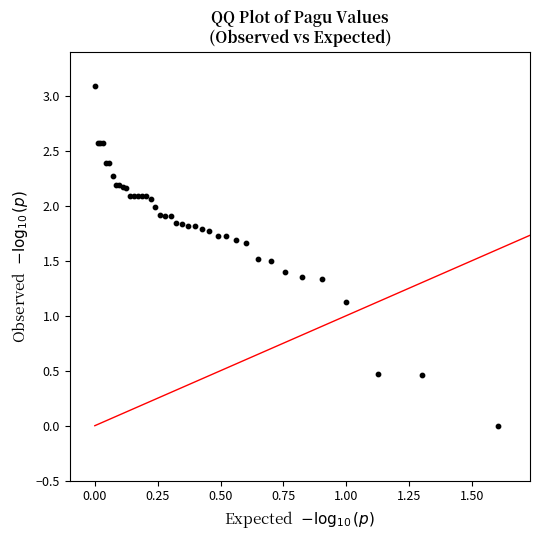

What Y value in the scatter plot is closest to 1?

1.1